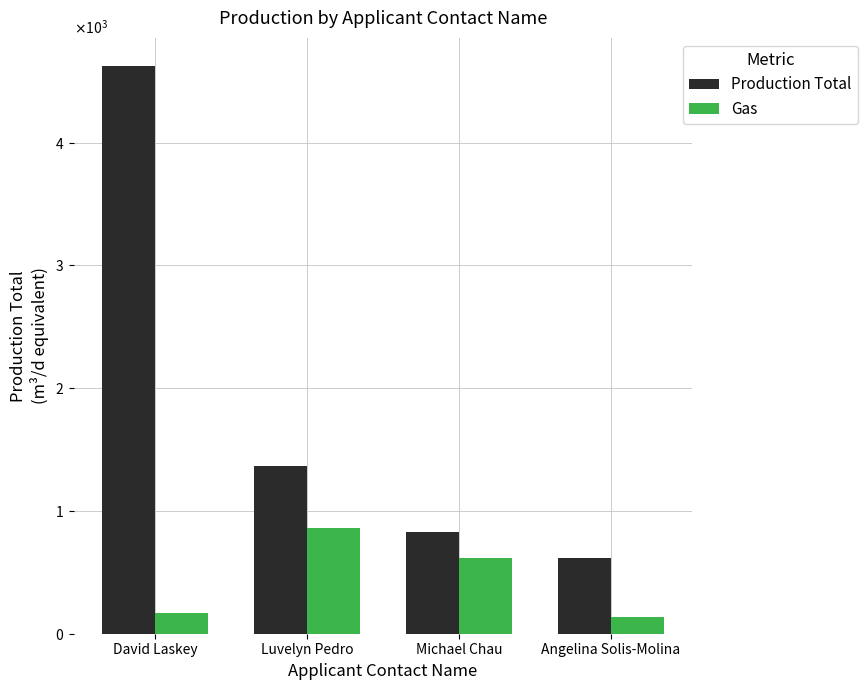

The Gas series shows 860 at Luvelyn Pedro. True or false?

True